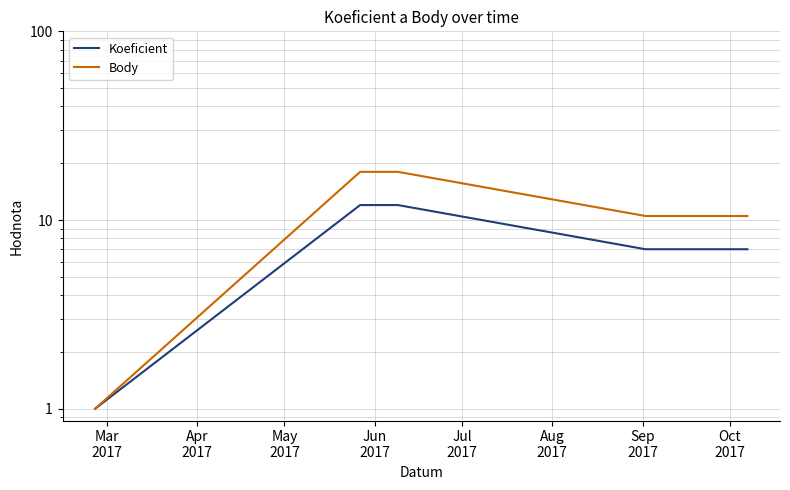

What are all the series names shown in the legend?

Koeficient, Body